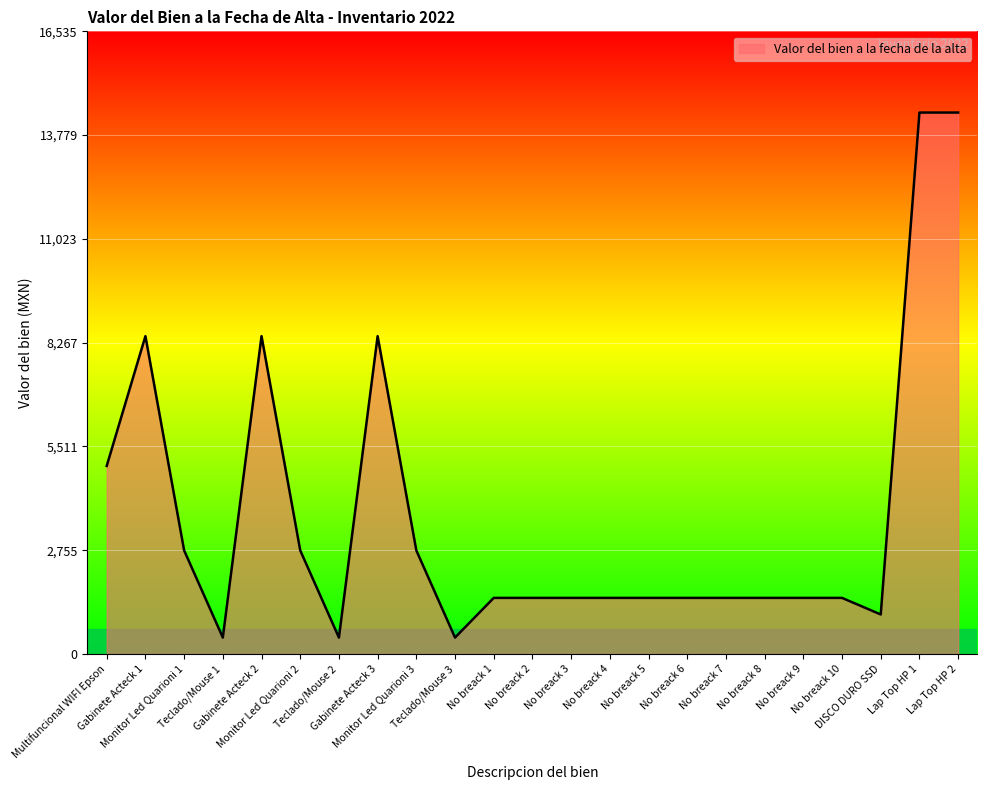

What is the maximum value shown in the chart?

14379.0